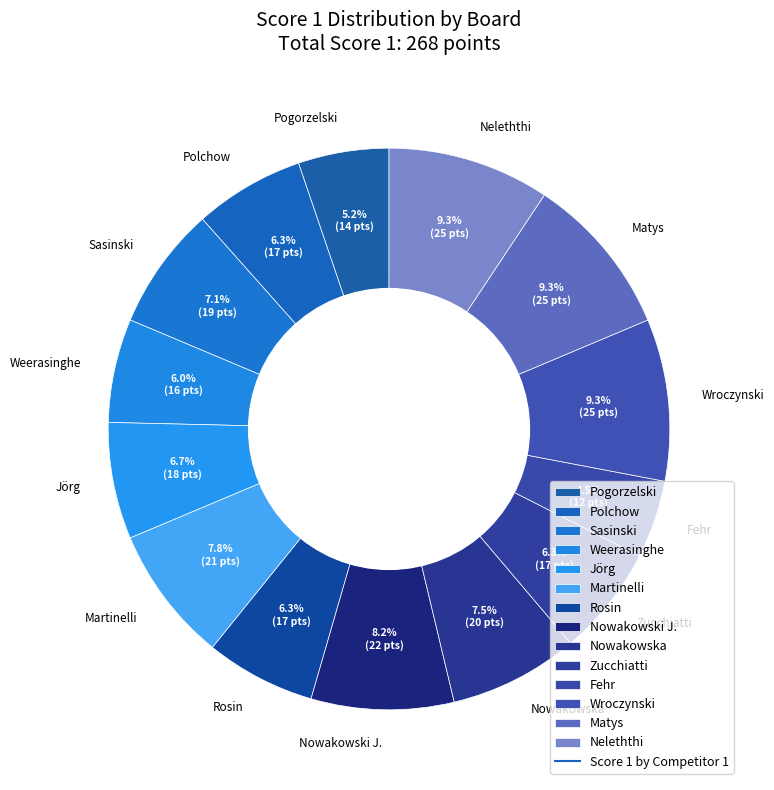

Which category has the smallest portion of the pie?

Fehr